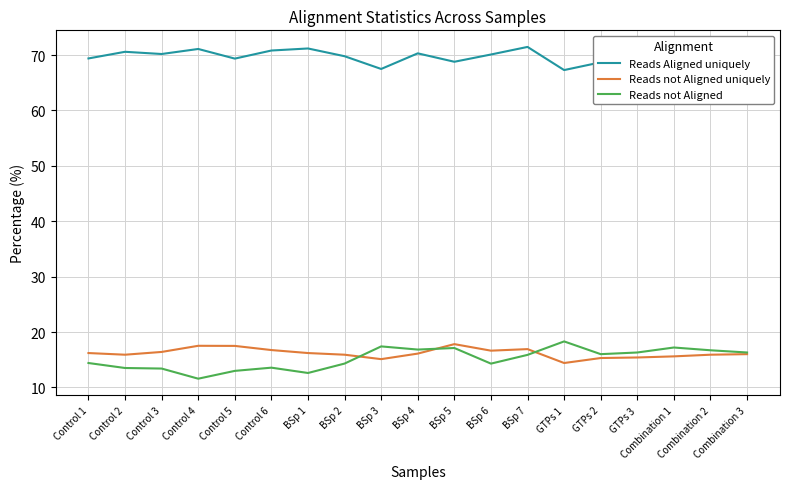

What is the difference between the maximum and minimum values in the Reads not Aligned uniquely series?

3.4